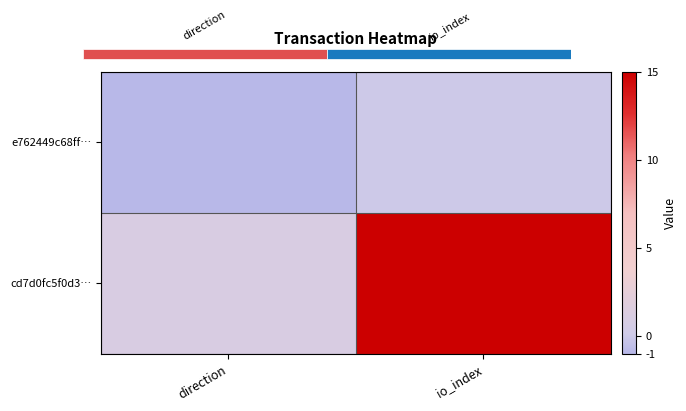

What is the difference between the highest and lowest values at io_index?

15